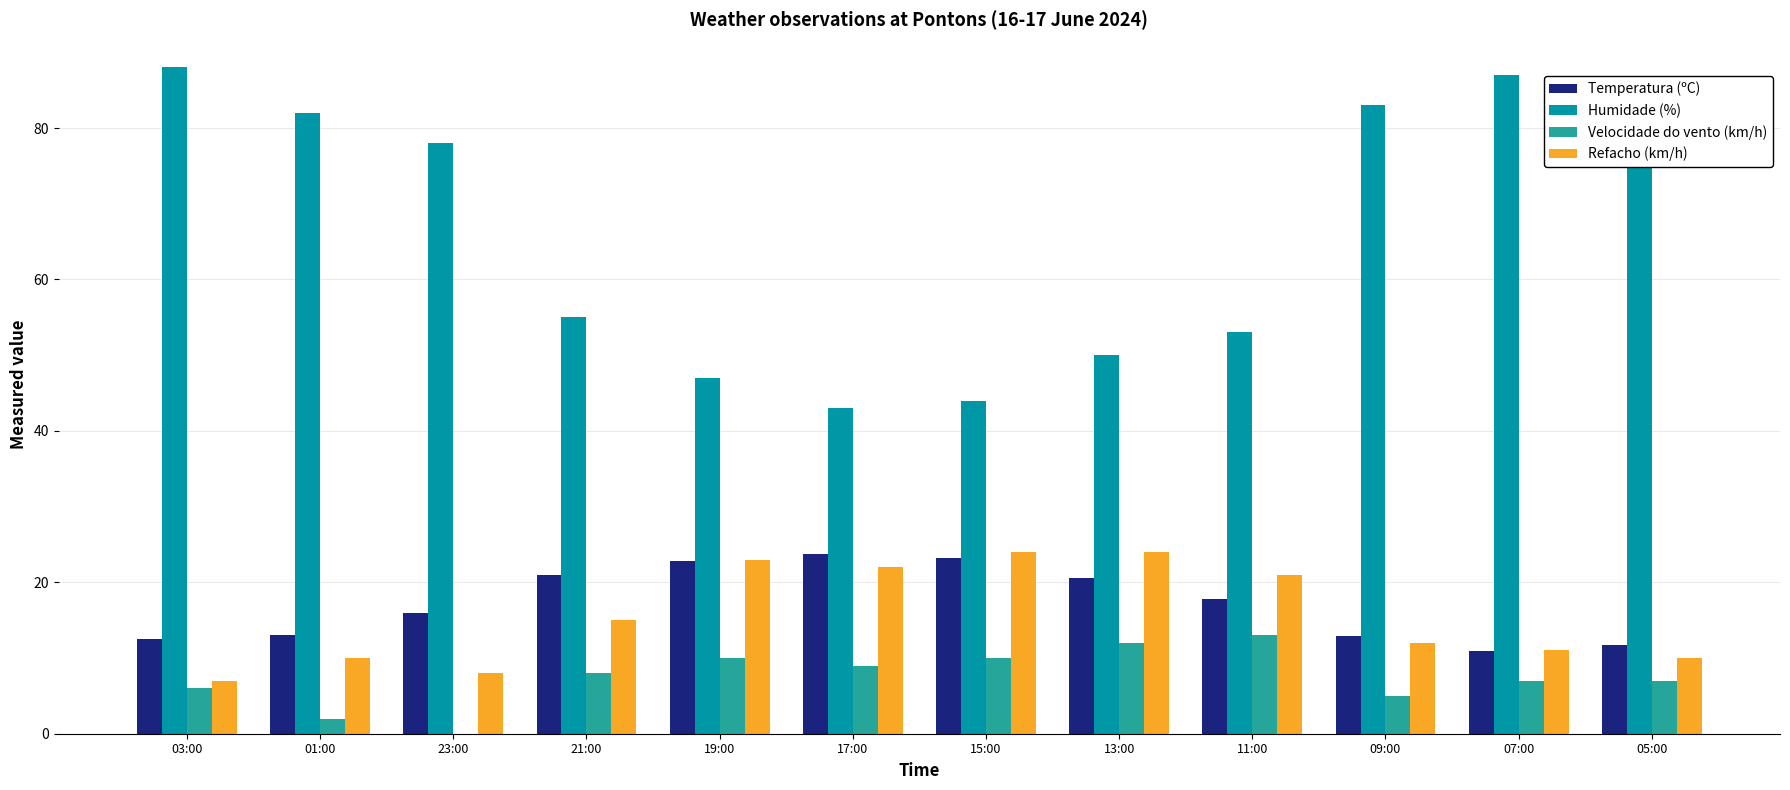

What is the sum of the Refacho (km/h) values at 01:00 and 11:00?

31.0